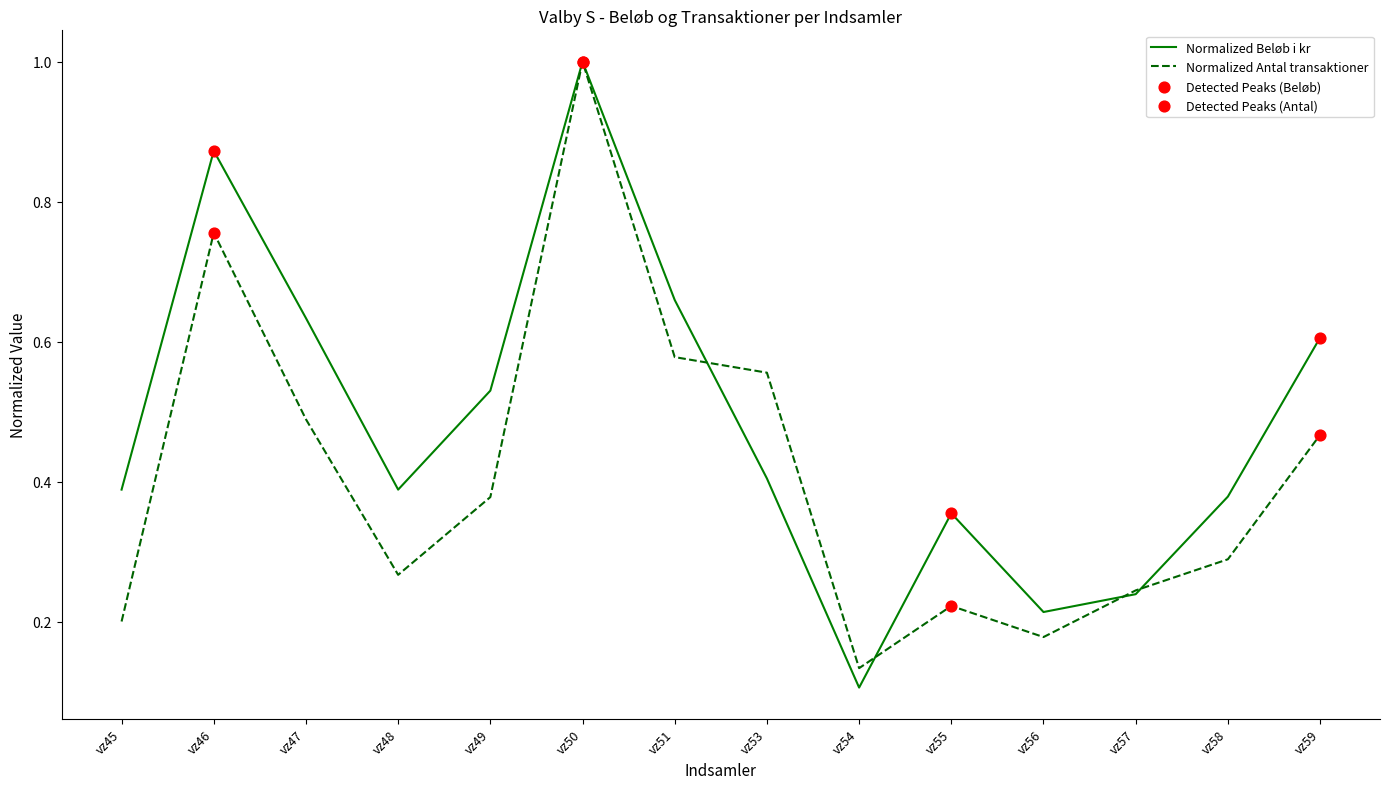

Between vz58 and vz59, which series saw the biggest shift?

Normalized Beløb i kr